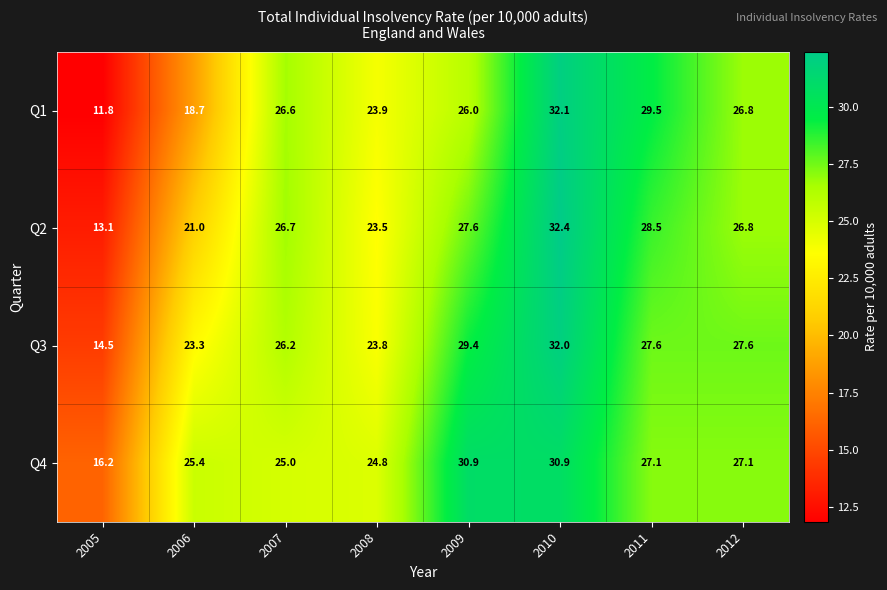

Which series has the largest range (max minus min)?

Q1